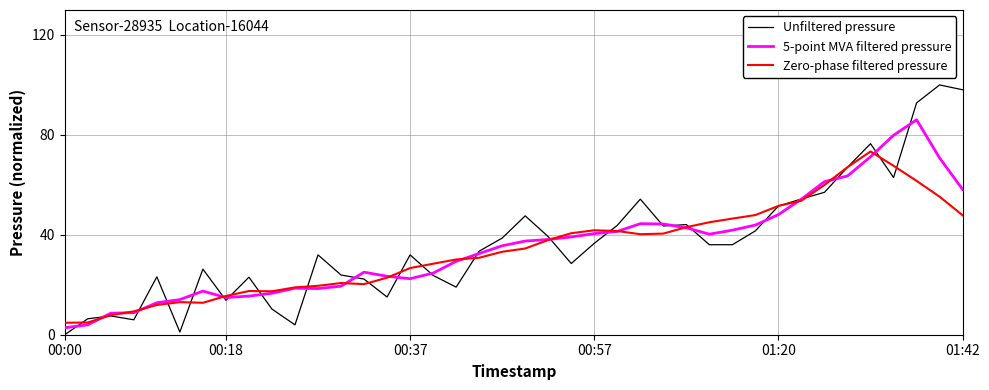

What is the greatest value displayed?

100.0